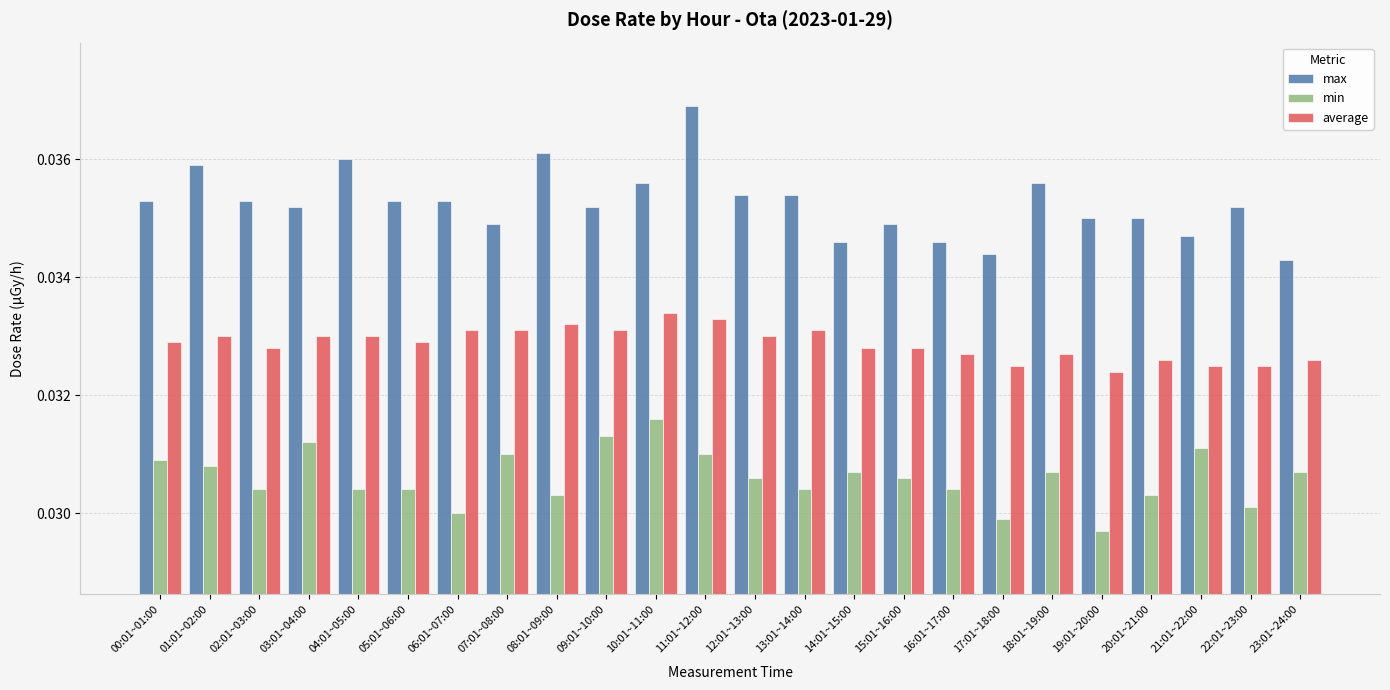

At 08:01~09:00, list the series in order from largest to smallest.

max, average, min